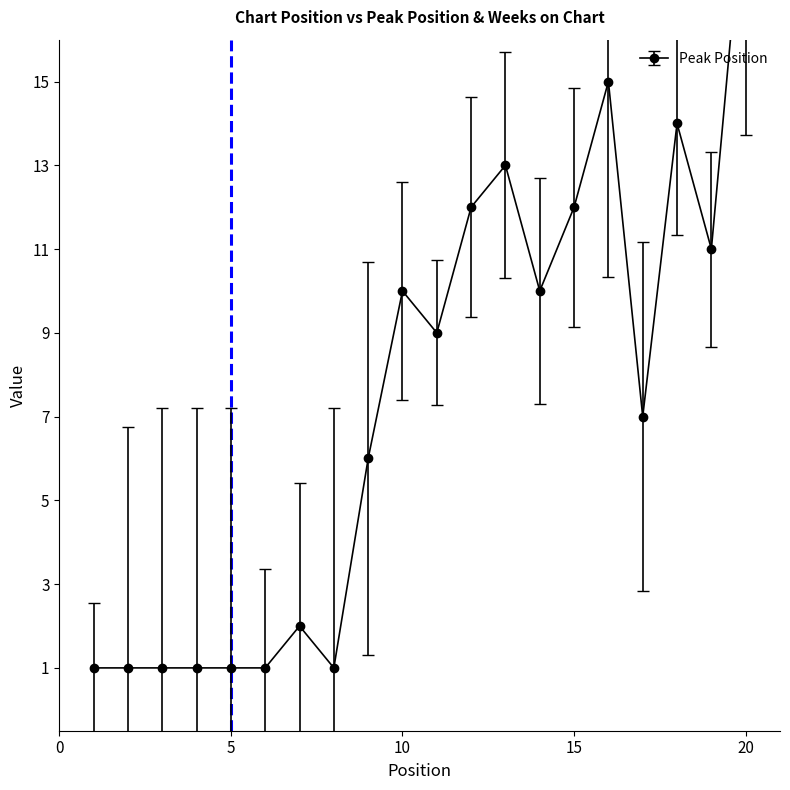

Where is the first local maximum?

7